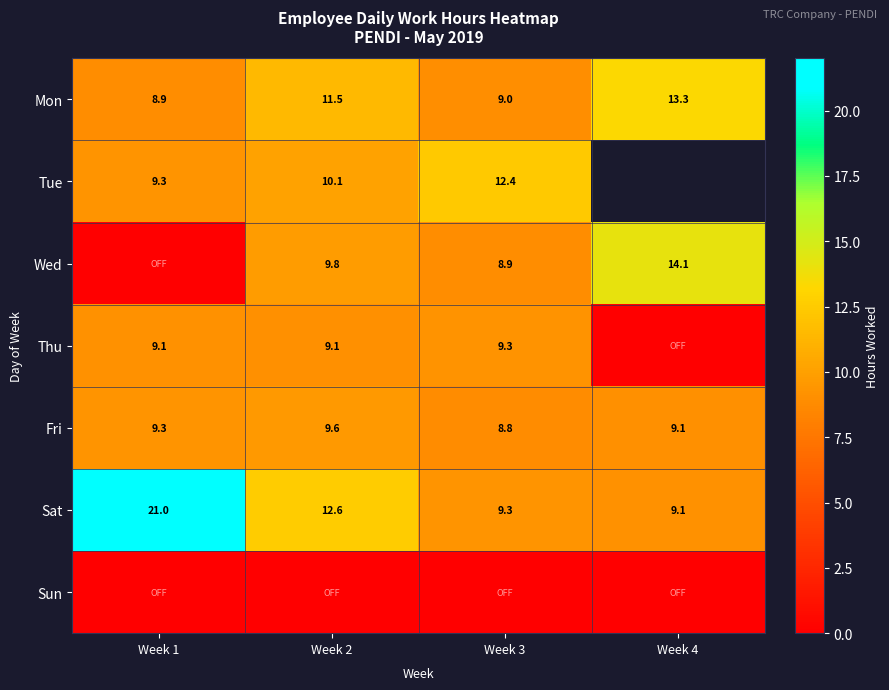

True or false: Sat has a value of 9.1 at Week 4.

True